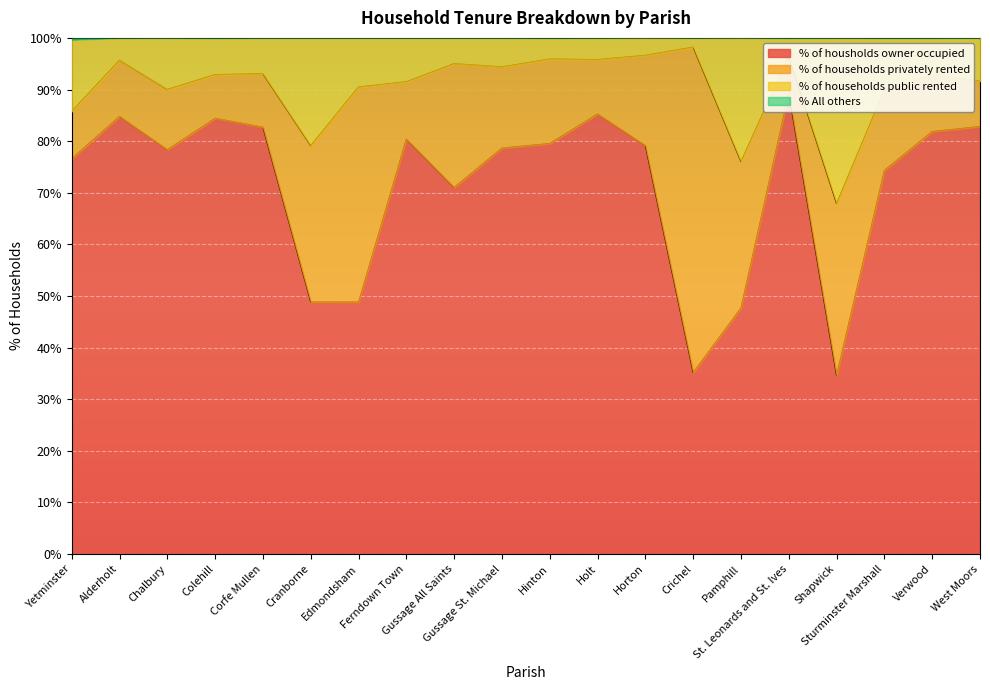

What is the minimum value for % of housholds owner occupied?

34.6